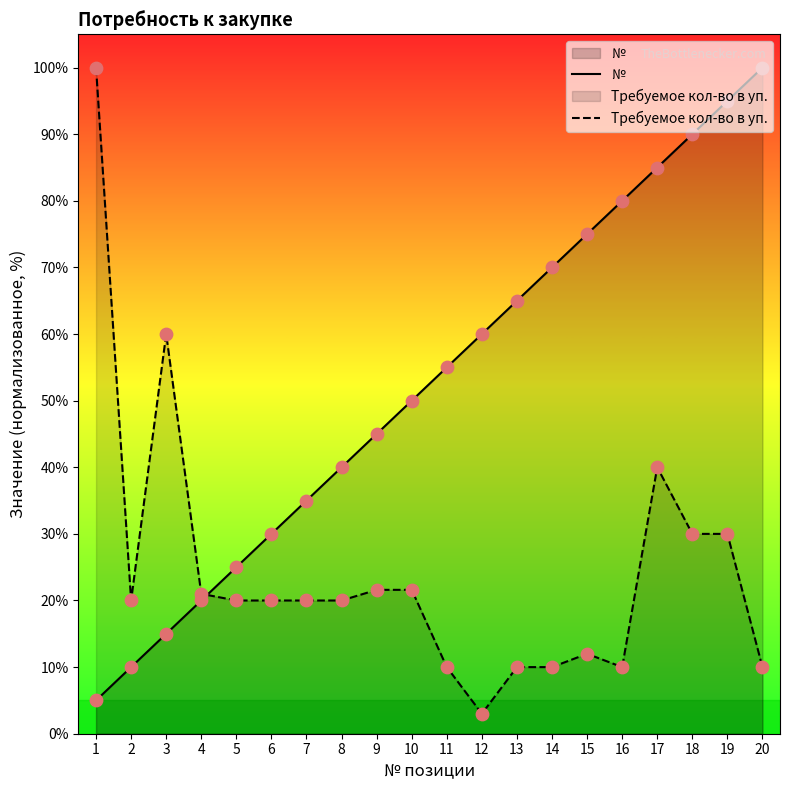

Which series has the largest total across all categories?

№